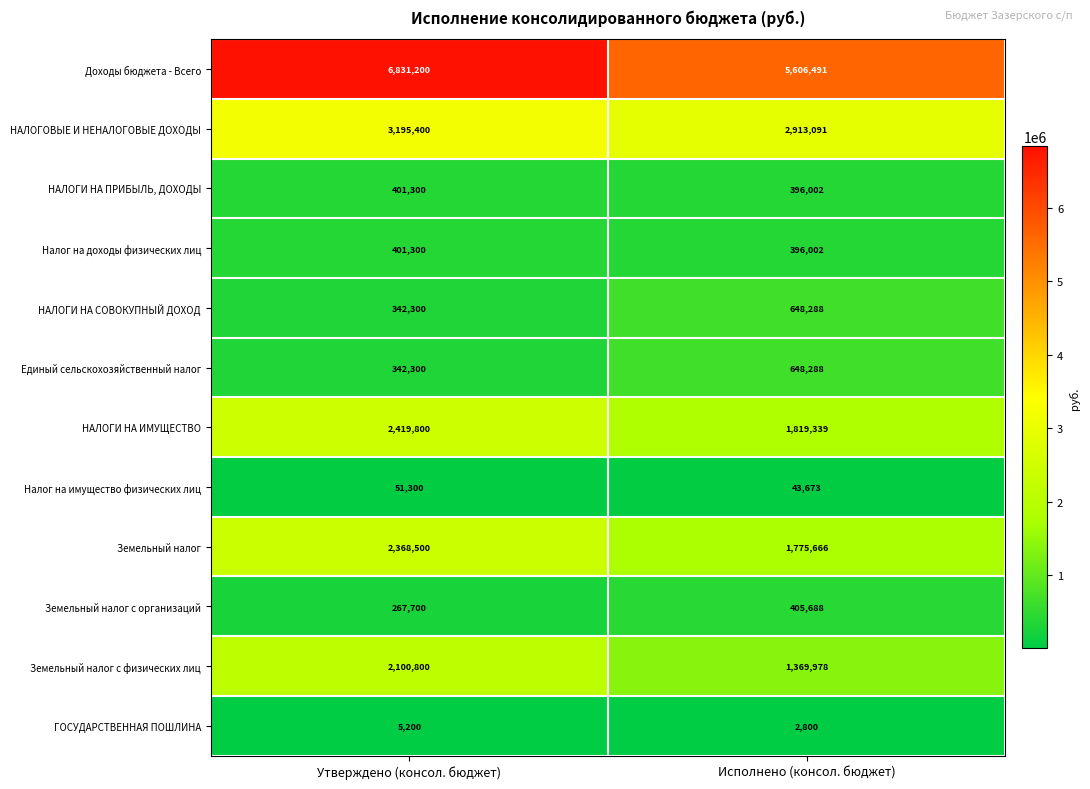

What is the sum of the Земельный налог values at Исполнено (консол. бюджет) and Утверждено (консол. бюджет)?

4144166